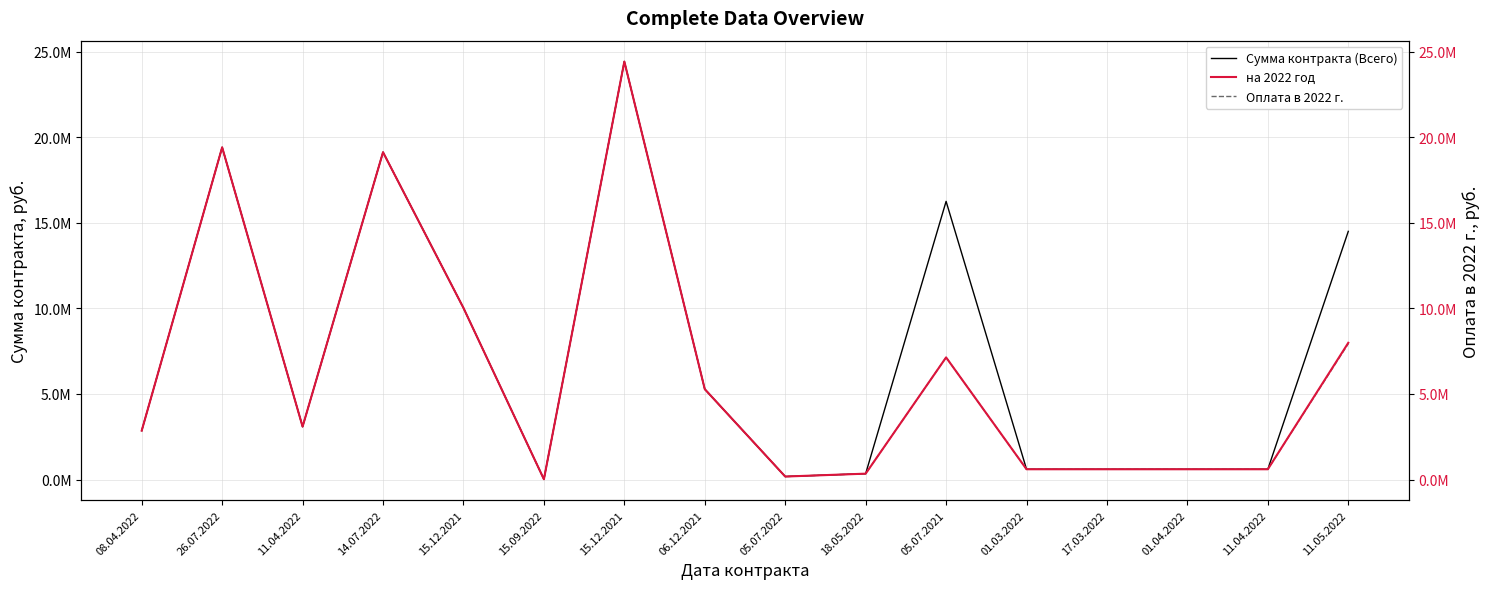

What is the minimum value shown in the chart?

15486.2